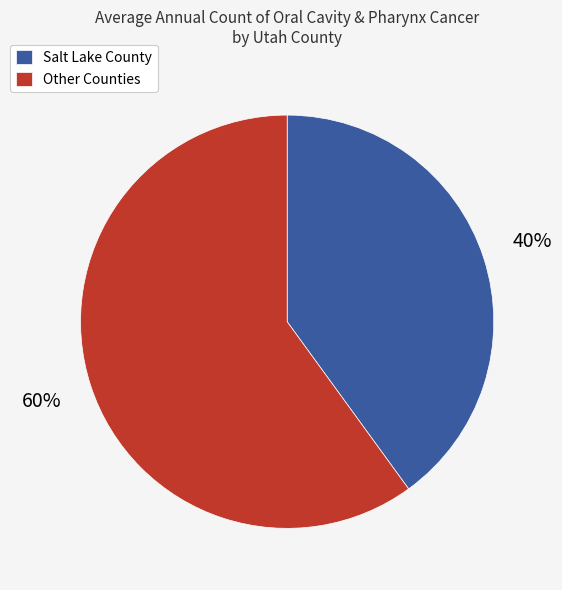

Which category has the smallest portion of the pie?

Salt Lake County